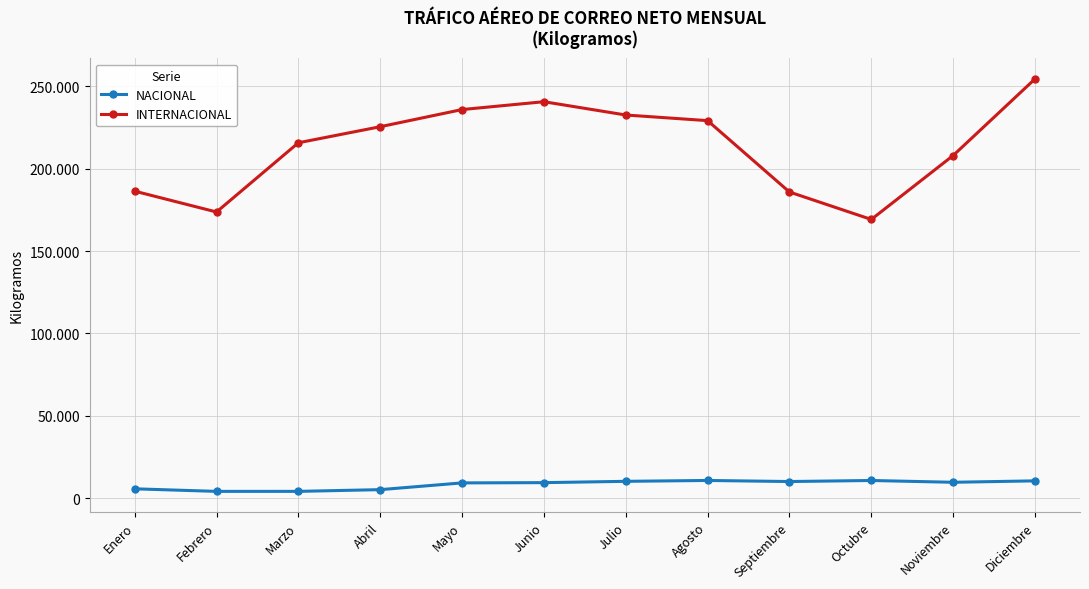

What is the greatest value displayed?

254468